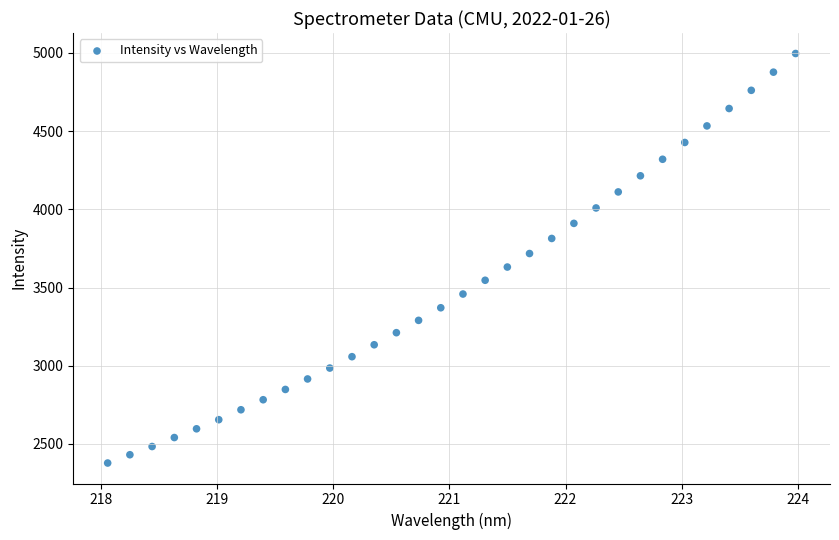

What is the range of X values (max minus min)?

5.9